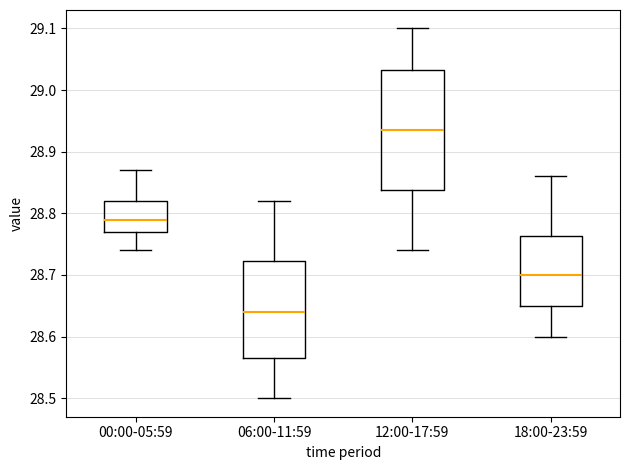

Which box has the highest median line?

12:00-17:59